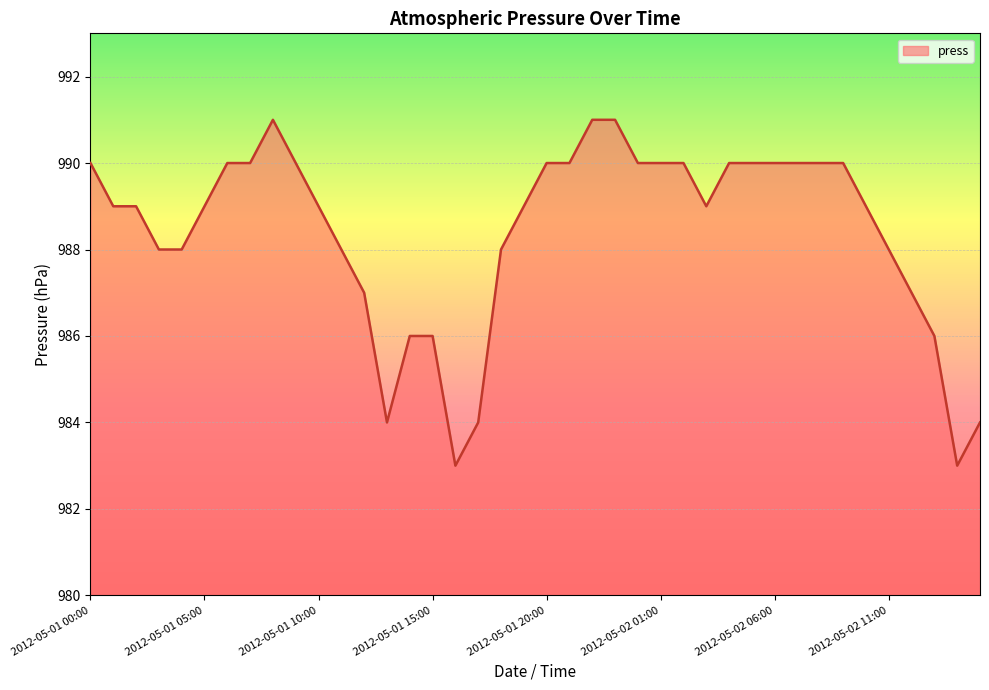

What is the smallest value displayed?

983